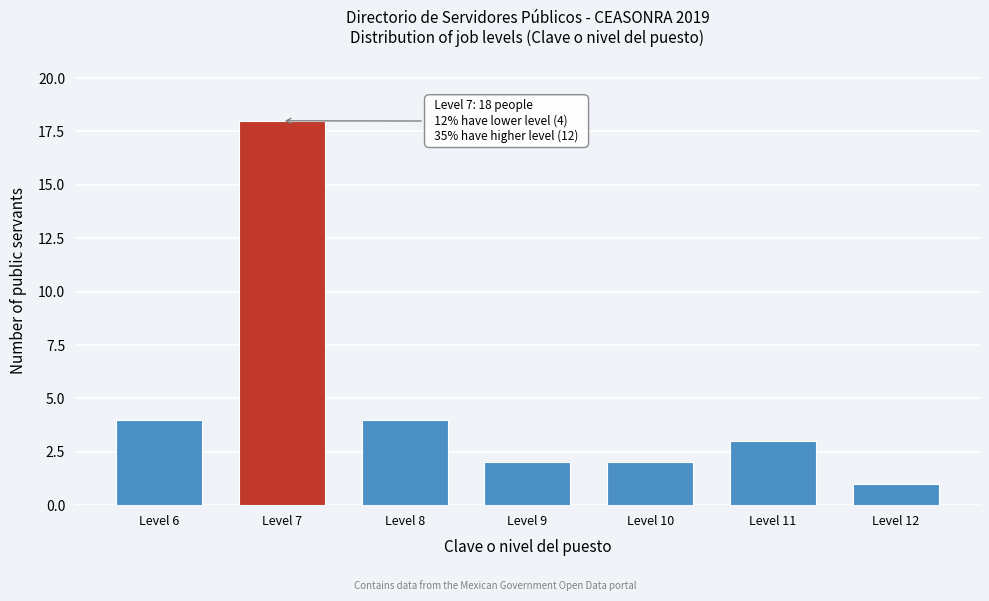

Reading left to right, list all the values displayed in this chart.

Level 6=4	Level 7=18	Level 8=4	Level 9=2	Level 10=2	Level 11=3	Level 12=1